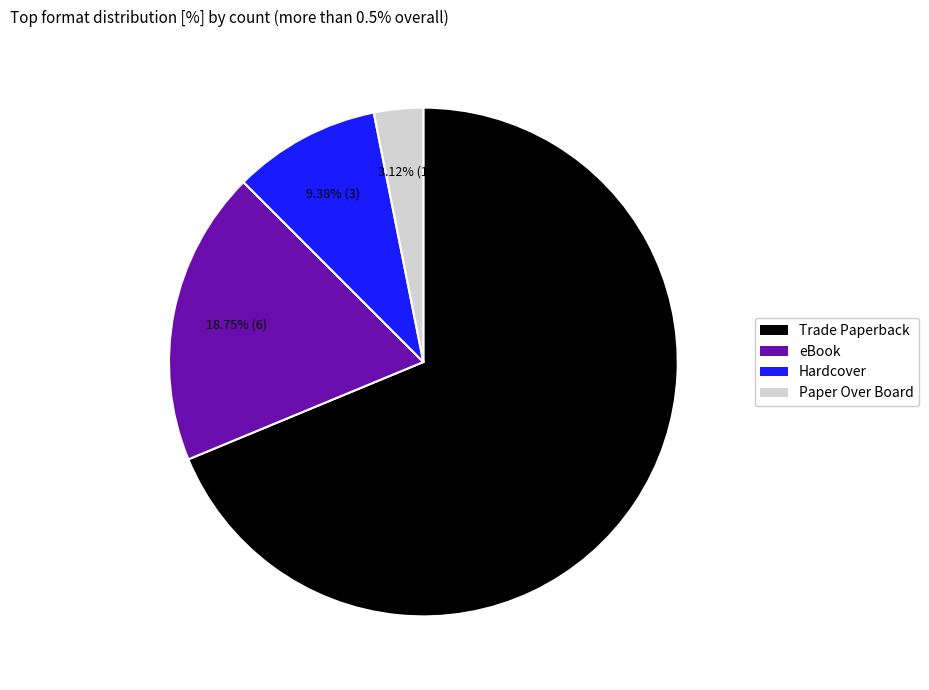

To the nearest percent, what is the difference between the Hardcover and eBook slice percentages?

9%